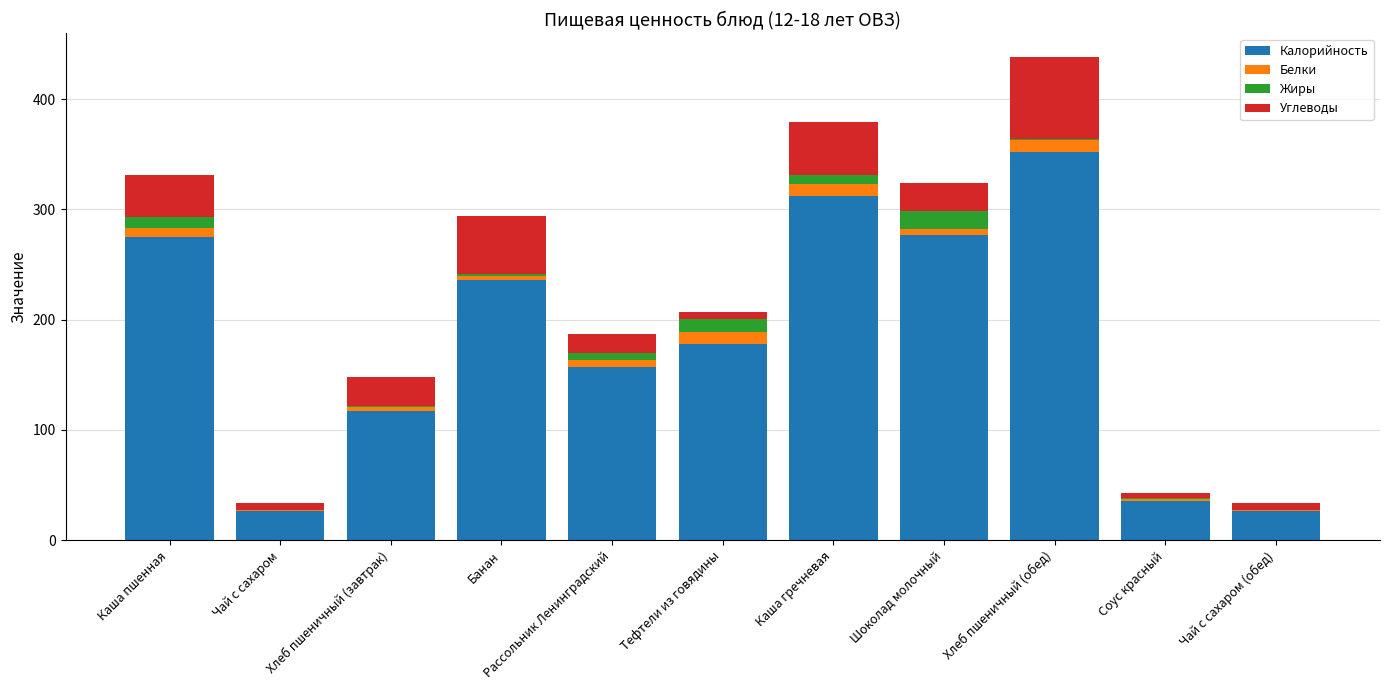

Are the bars horizontal?

No